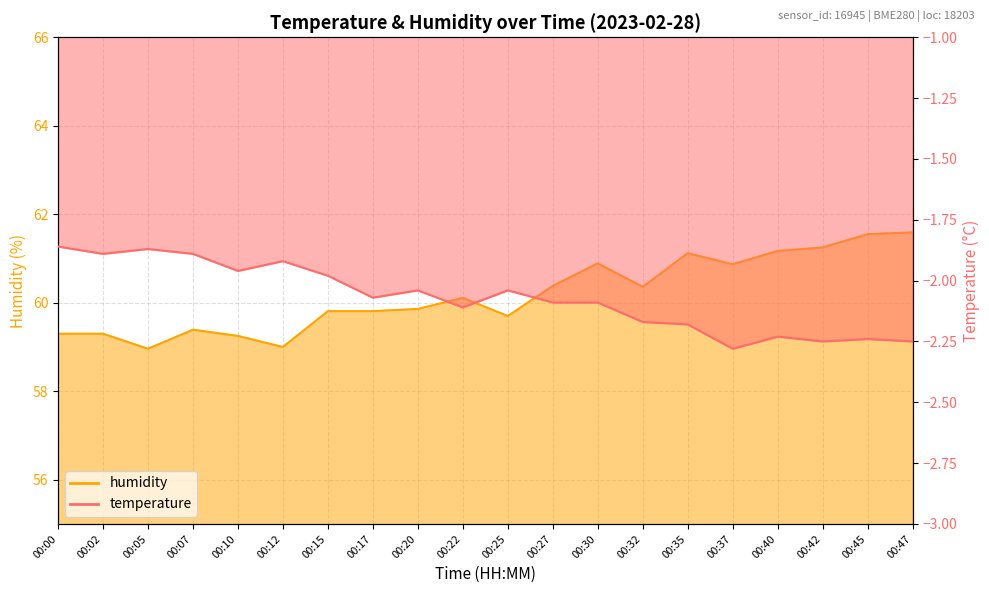

Is it true that humidity equals 21.5 at 00:17?

False